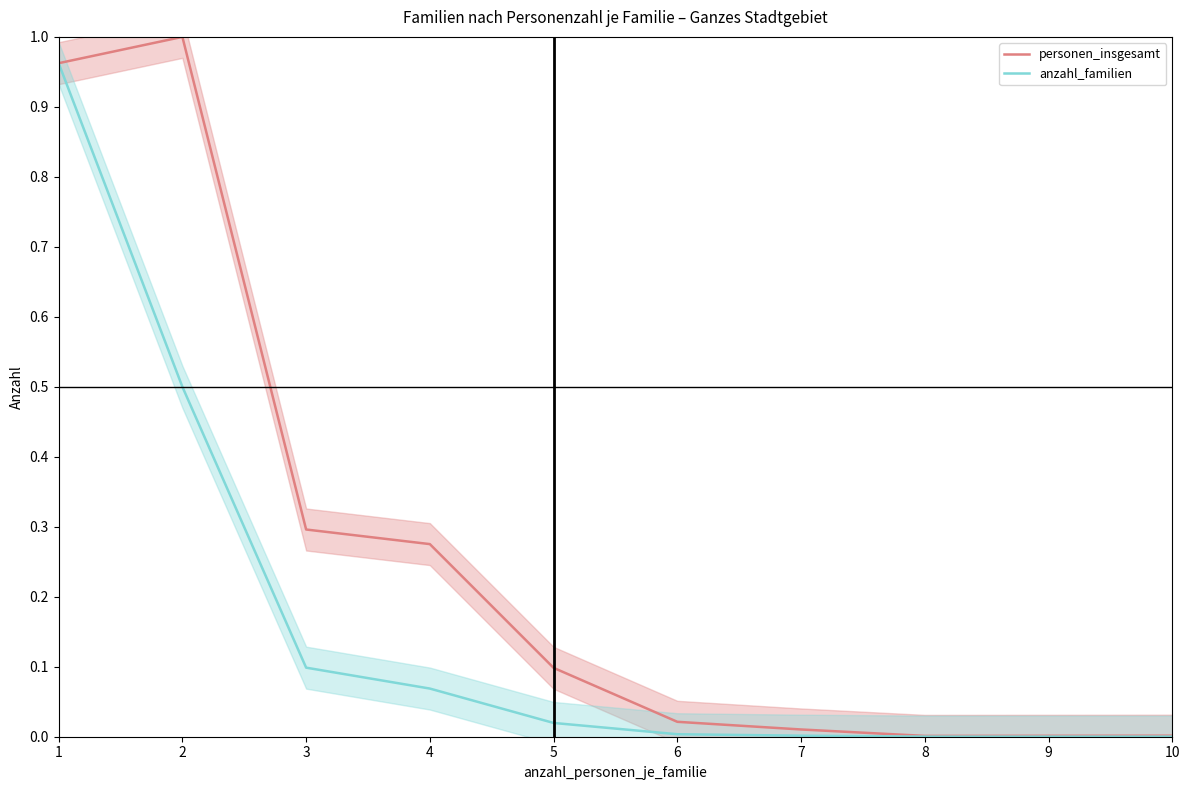

Which category has the lowest value in the anzahl_familien series?

8